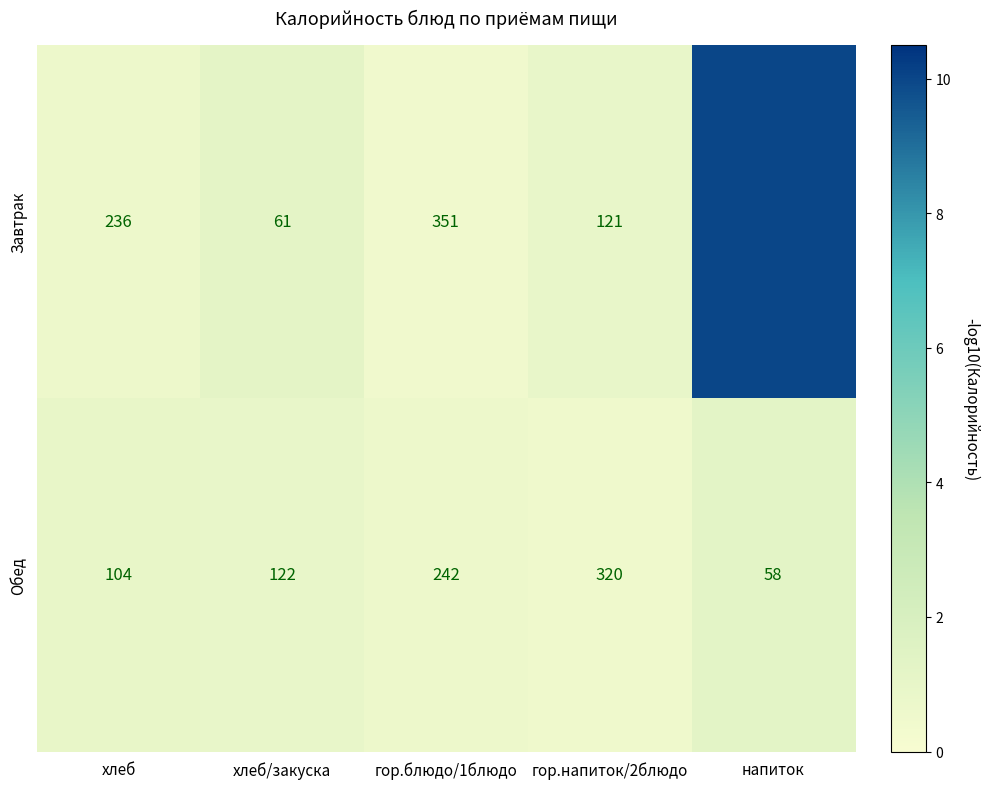

Is the value of Завтрак at хлеб/закуска greater than the value of Обед at напиток?

Yes